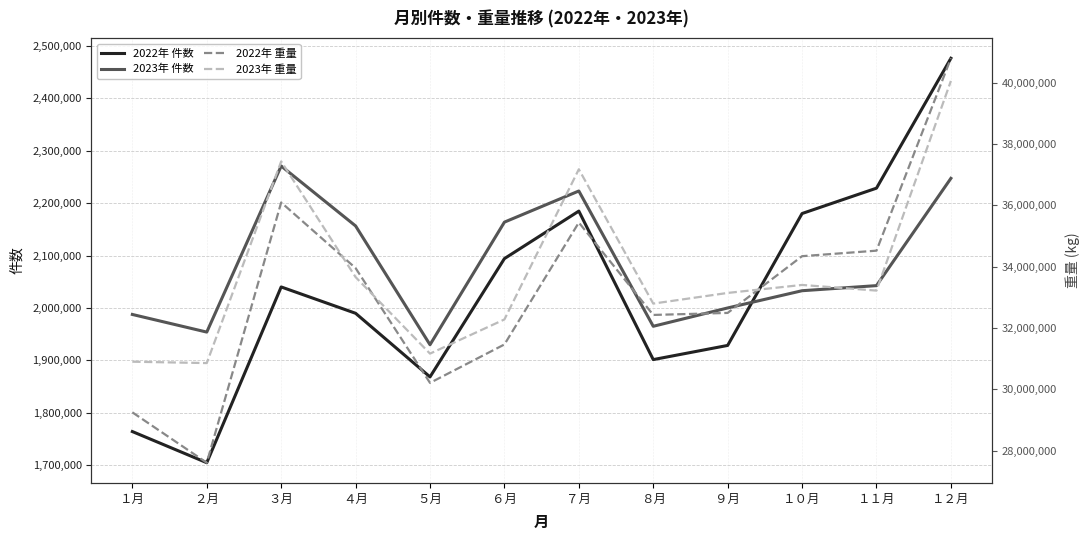

How many categories are shown in the chart?

12